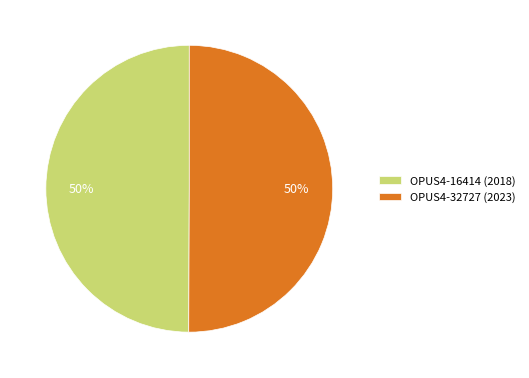

What is the ratio of the value at OPUS4-16414 (2018) to the value at OPUS4-32727 (2023)?

1.0